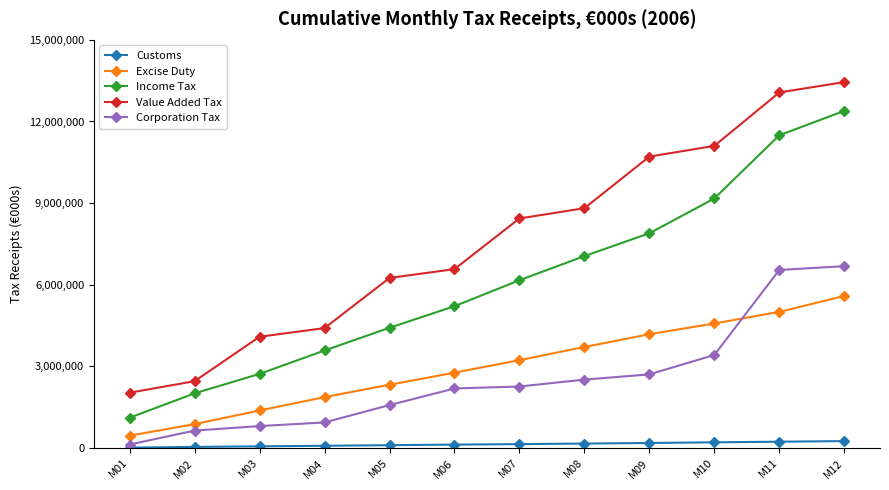

Which series has the widest spread of values?

Value Added Tax